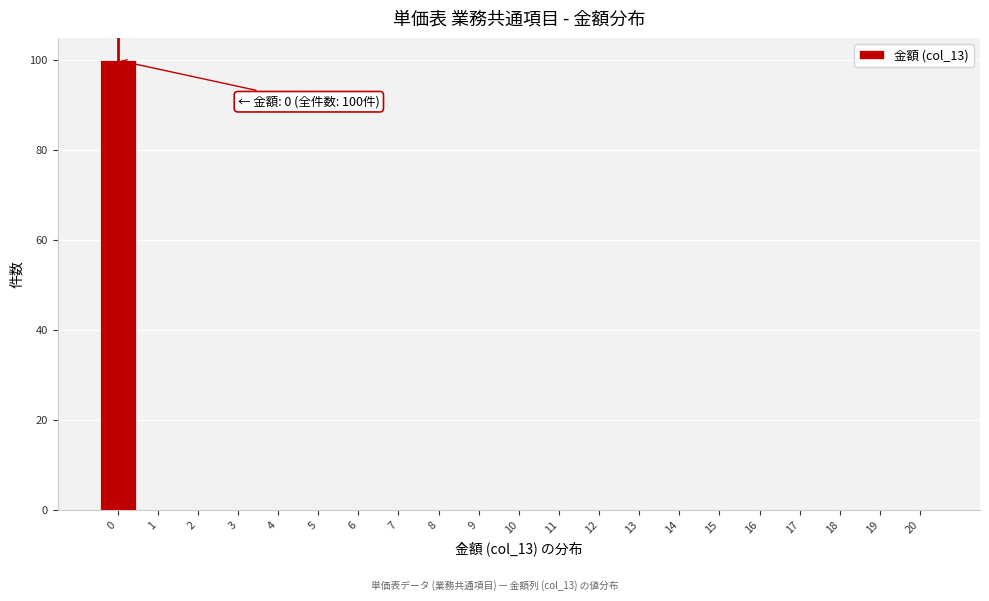

Over which range of the x-axis is the bar tallest?

-0.5 to 0.5